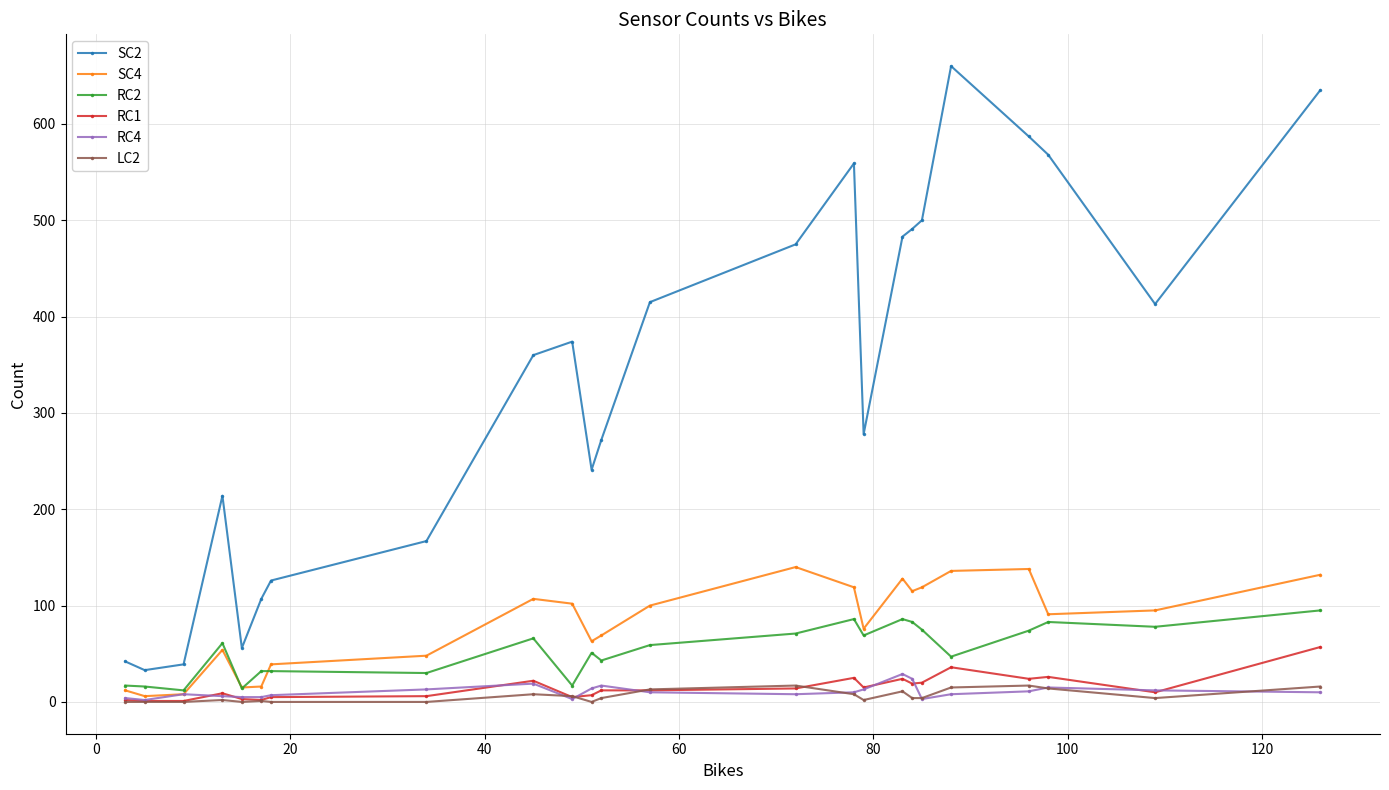

What is the sum of all LC2 values?

146